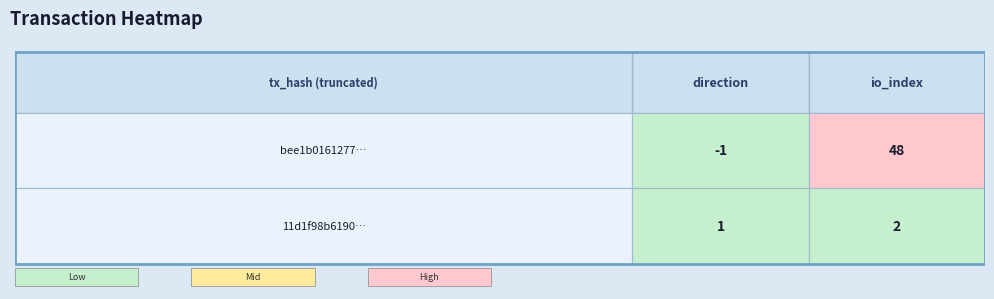

How many values in the bee1b016127741f70276f0b305f698288442581 series are below 48?

1